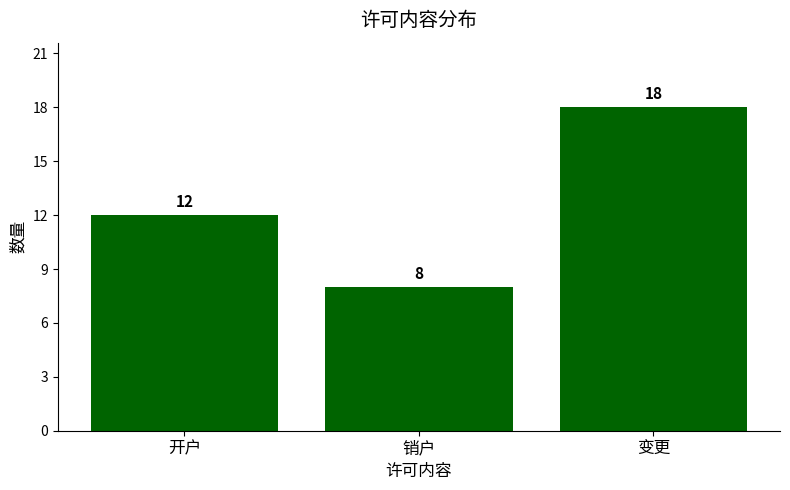

Where is the data nearest to the value 13?

开户